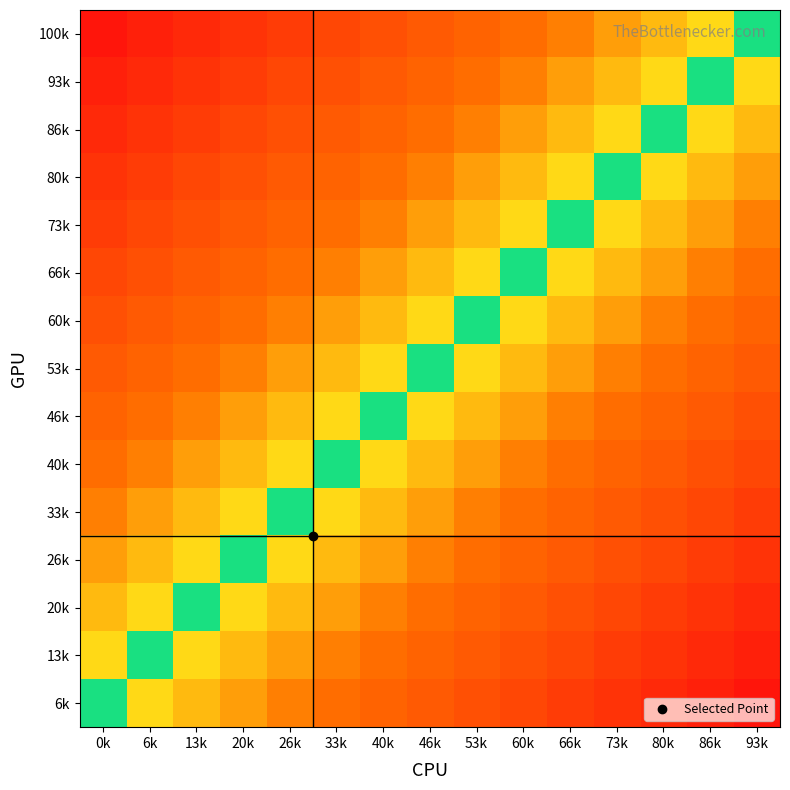

Count the number of categories in the chart.

15